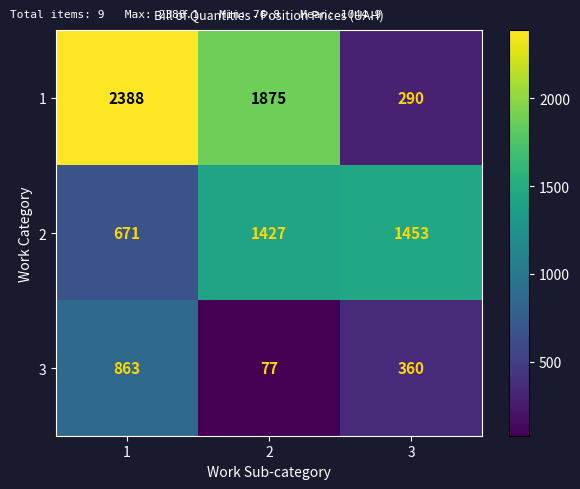

Which series changed the most between 2 and 3?

1